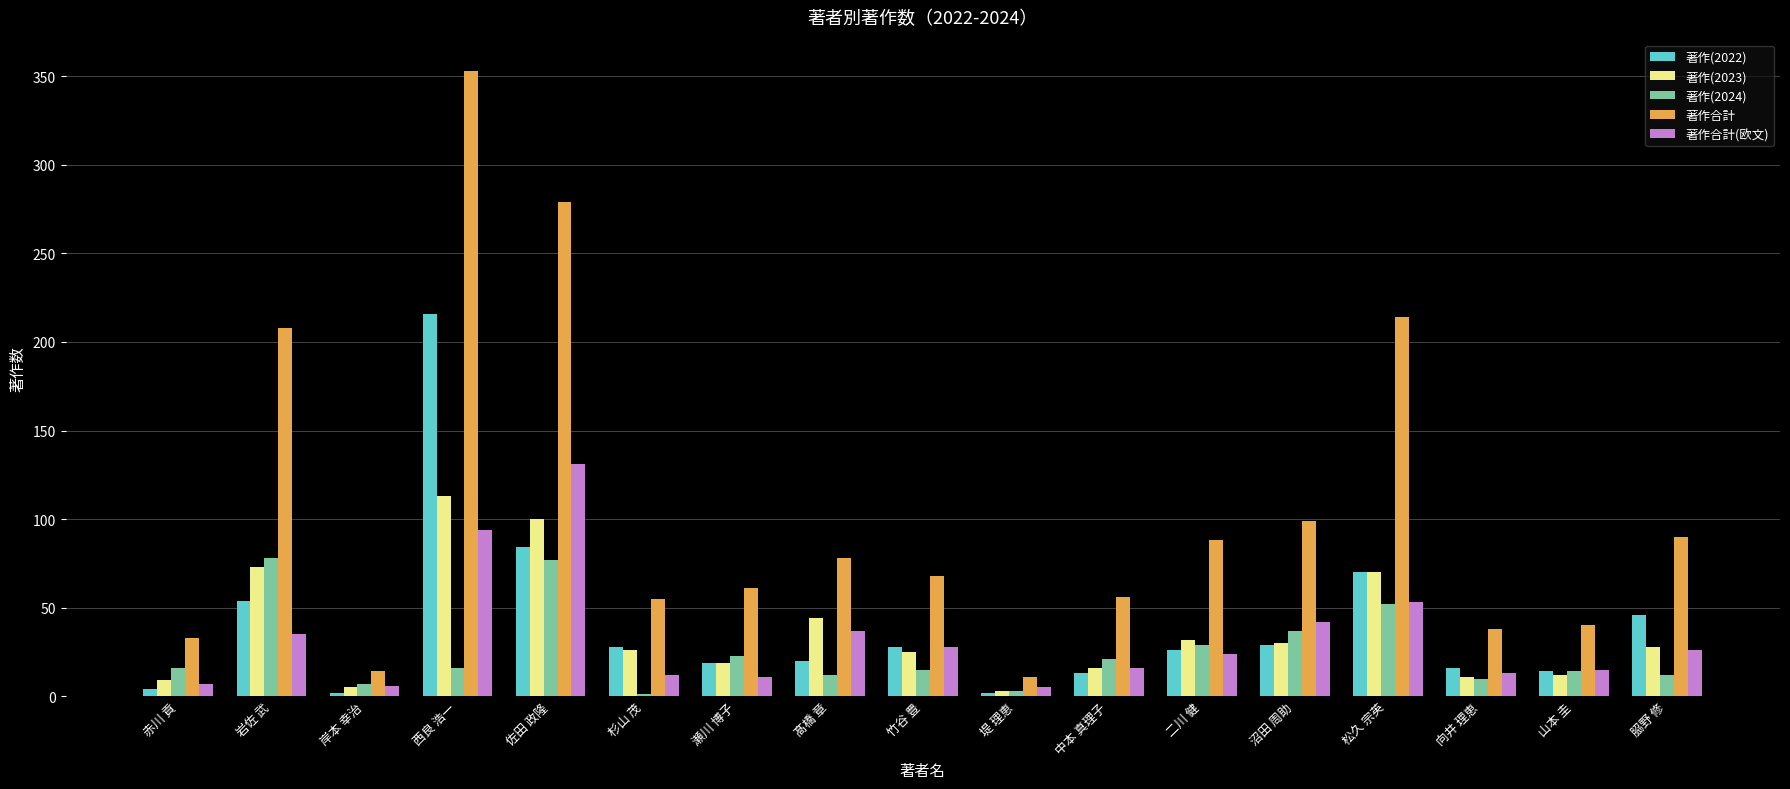

Which series changed the most between 瀬川 博子 and 二川 健?

著作合計